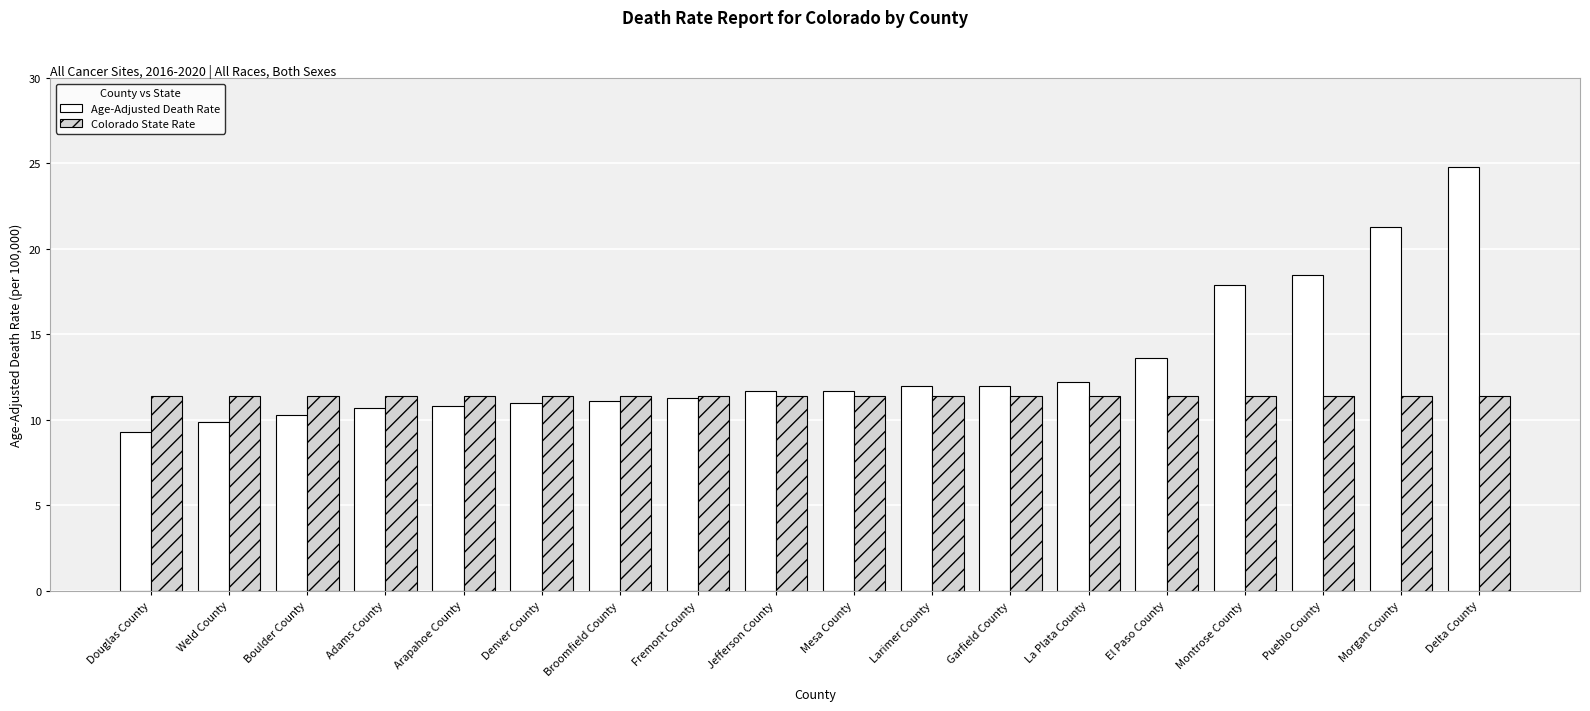

Rank the series by their maximum value, from lowest to highest.

Colorado State Rate, Age-Adjusted Death Rate